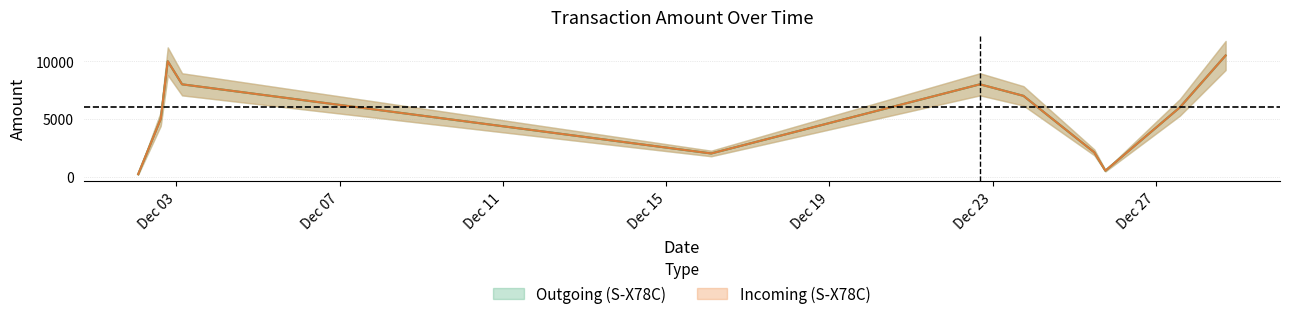

At how many categories does at least one series exceed 2378?

7